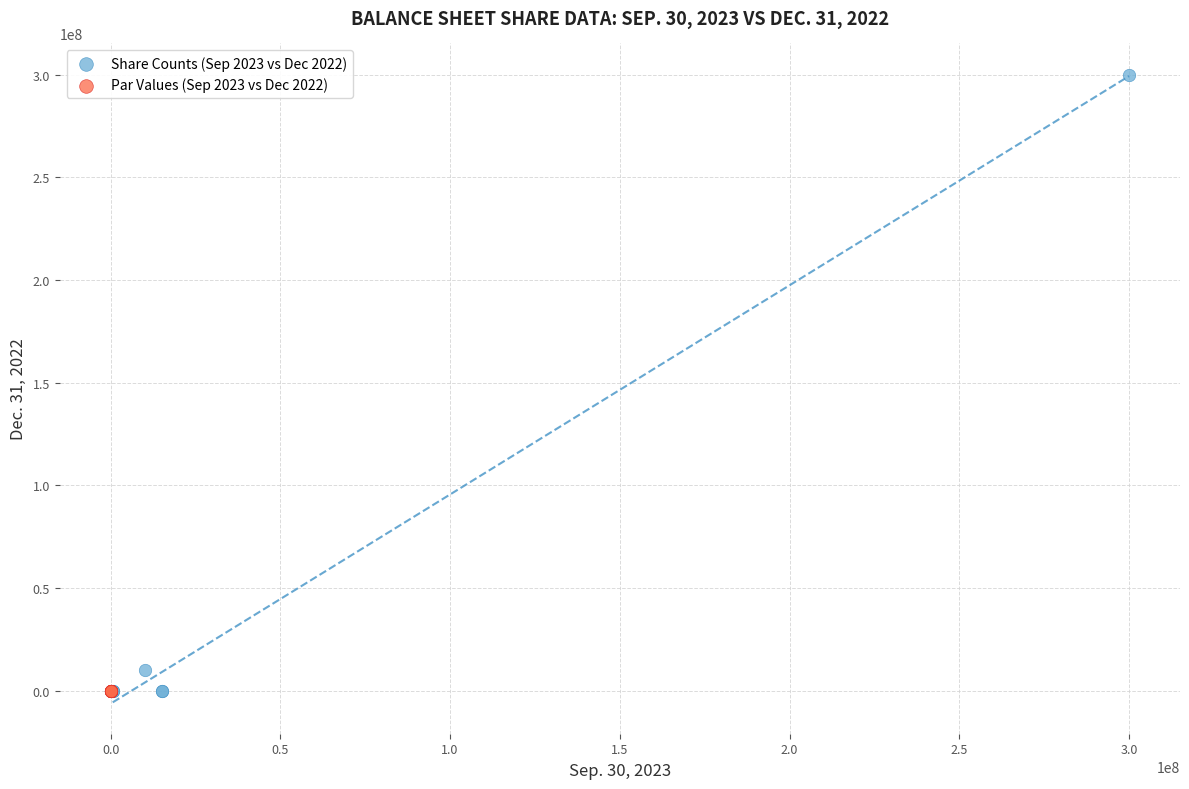

Which series contains the highest Y value?

Share Counts (Sep 2023 vs Dec 2022)